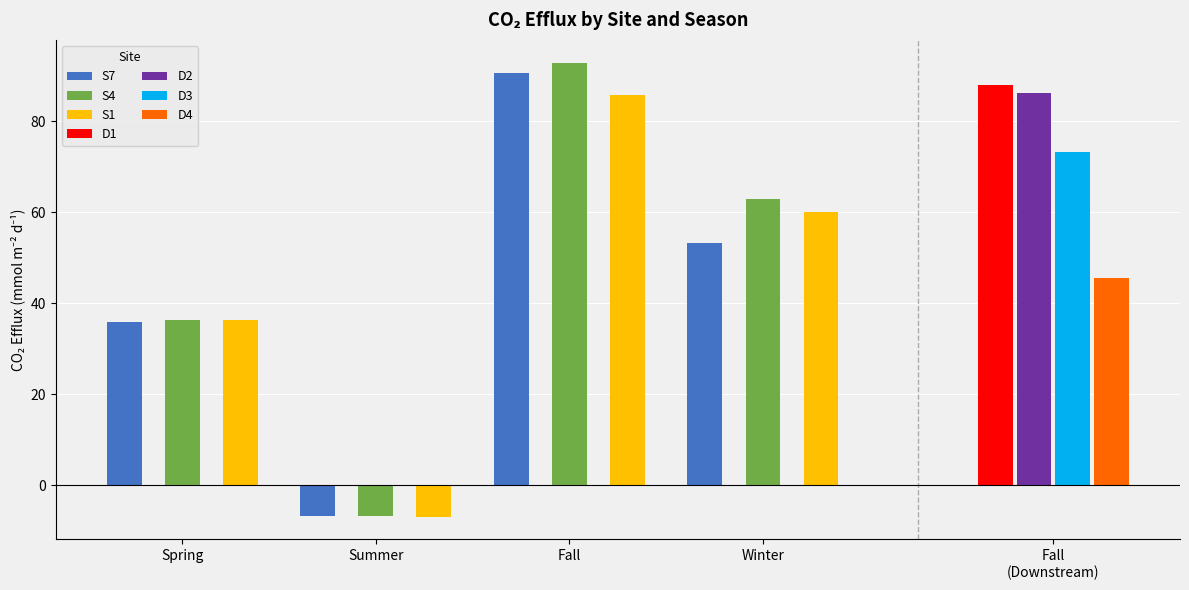

What is the highest value of the S1 series?

85.8